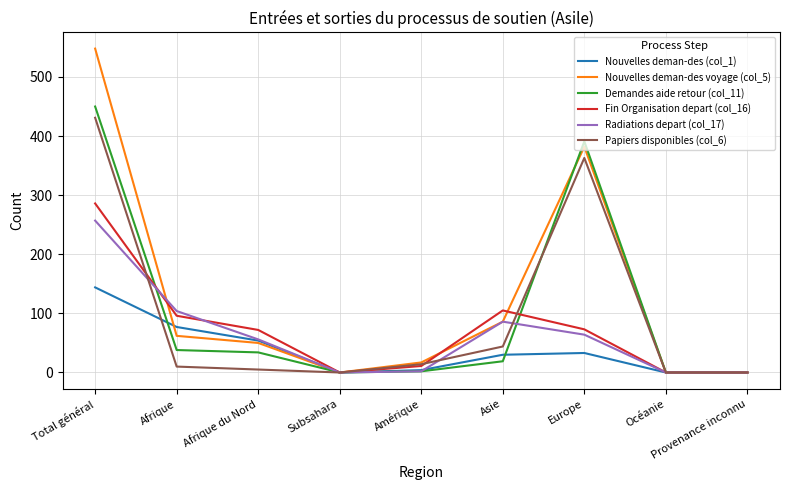

Which series has the largest total across all categories?

Nouvelles deman-des voyage (col_5)